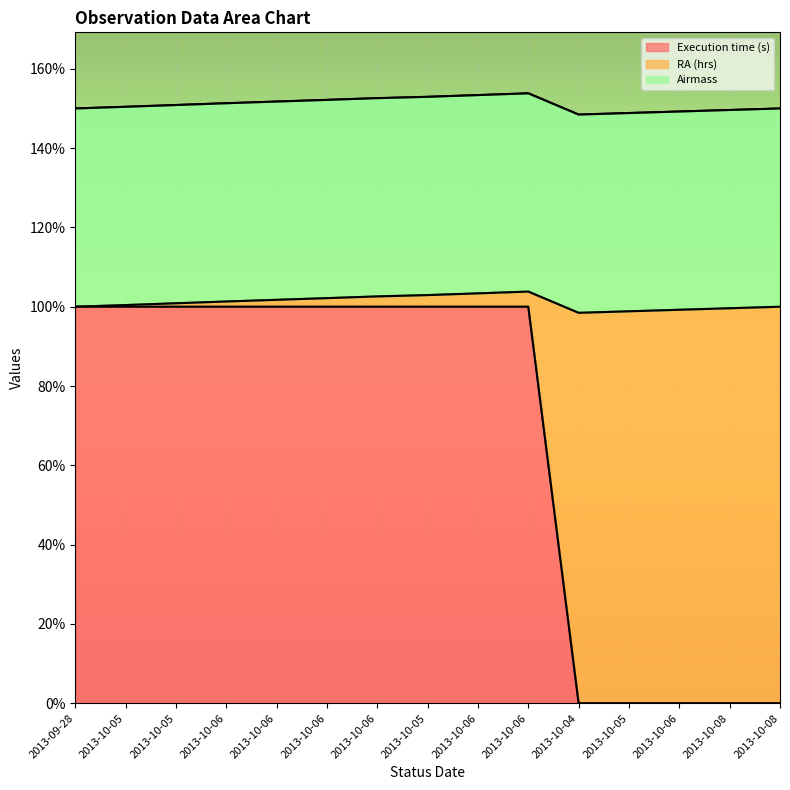

True or false: RA (hrs) has a value of 0 at 2013-10-05.

True